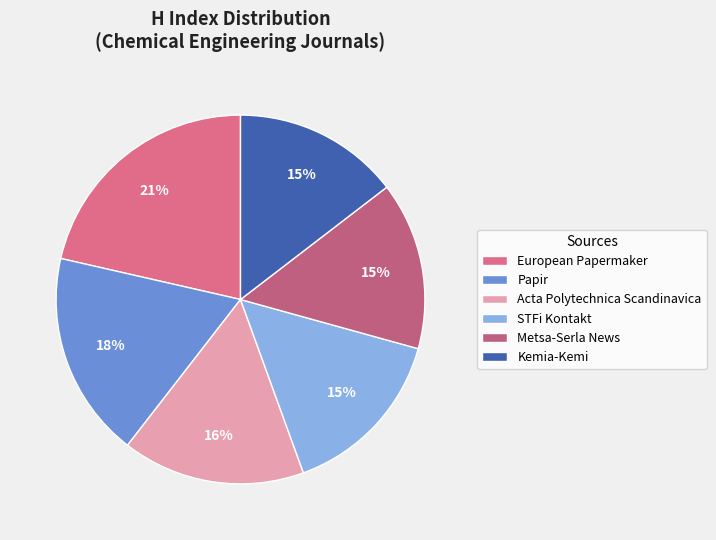

Rank the categories by value from lowest to highest.

Kemia-Kemi, Metsa-Serla News, STFi Kontakt, Acta Polytechnica Scandinavica, Papir, European Papermaker